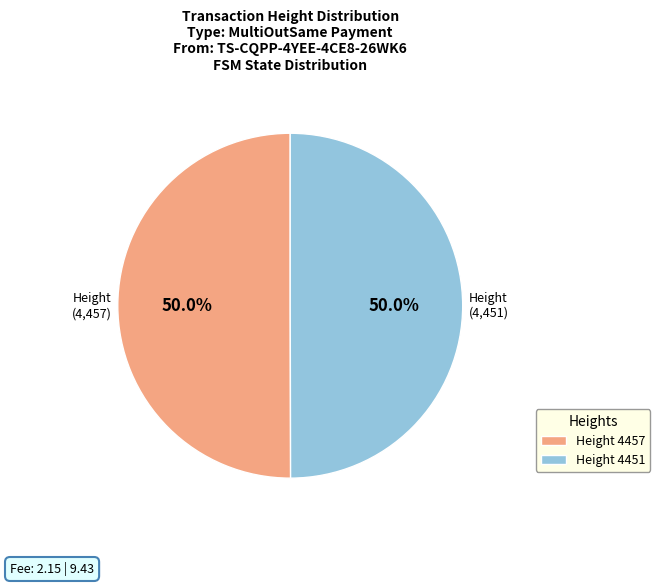

Is the sum of Height 4457 and Height 4451 greater than half?

Yes